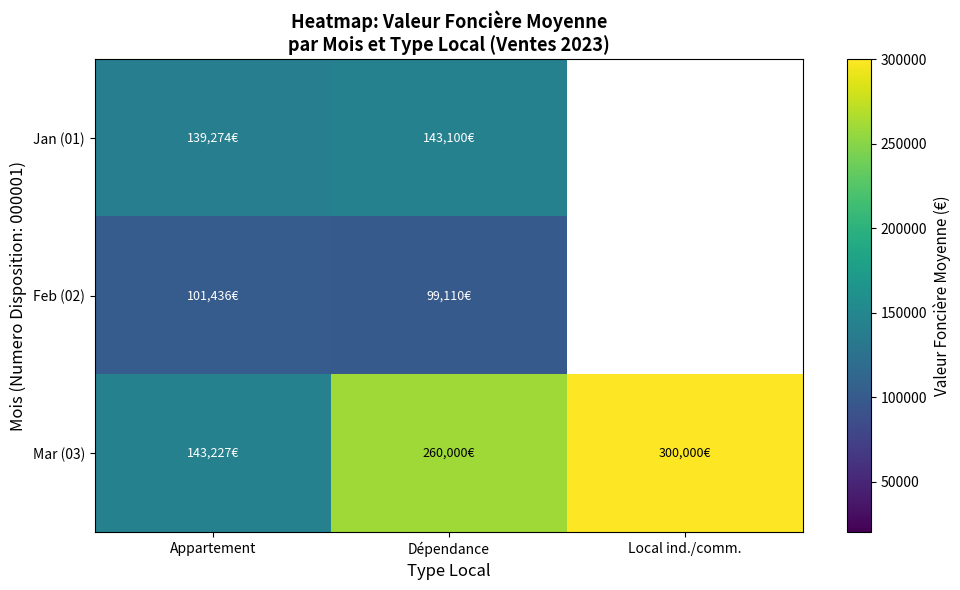

Rank the series by their maximum value, from highest to lowest.

Mar (03), Jan (01), Feb (02)